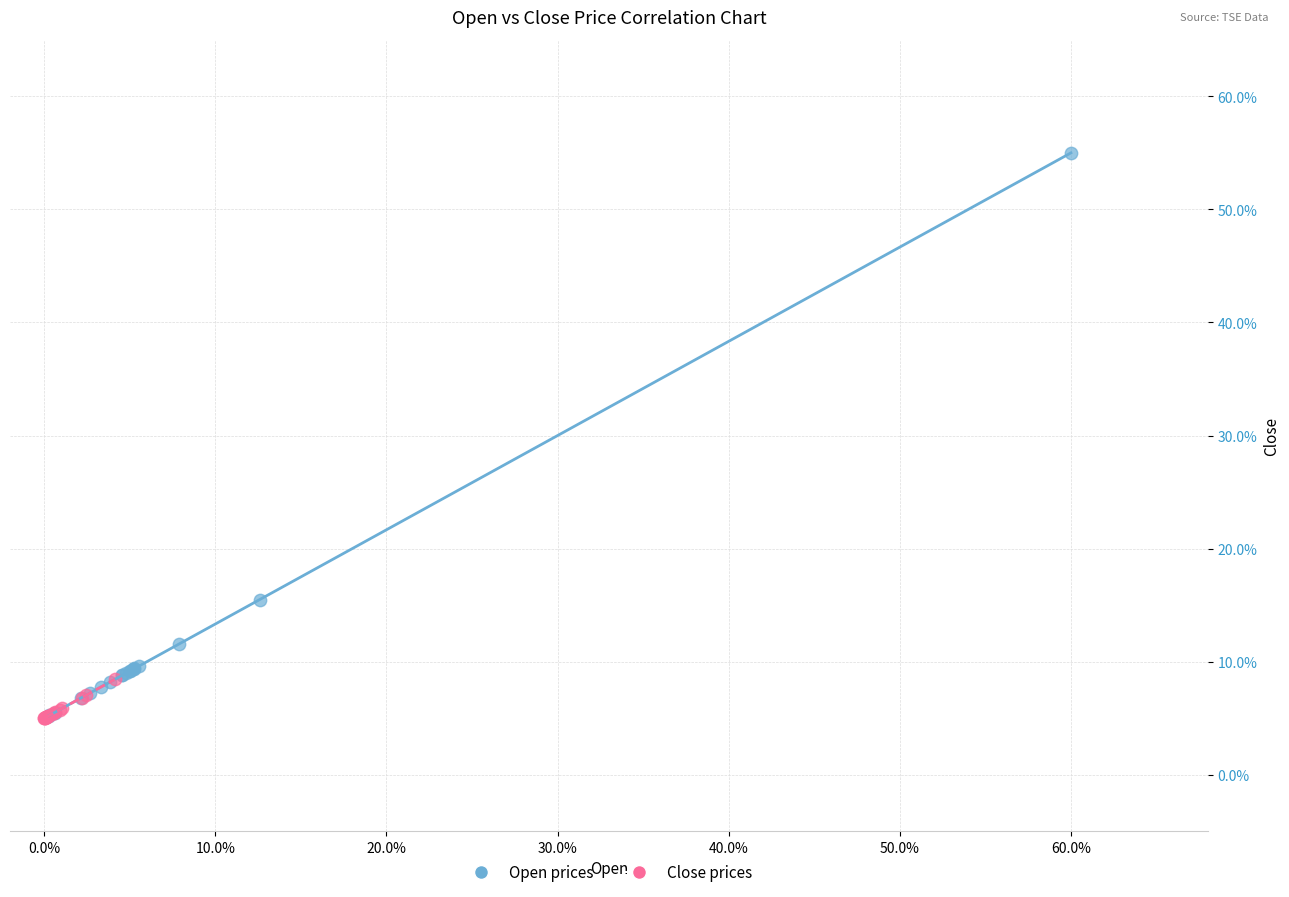

What are all the series names shown in the legend?

Open prices, Close prices